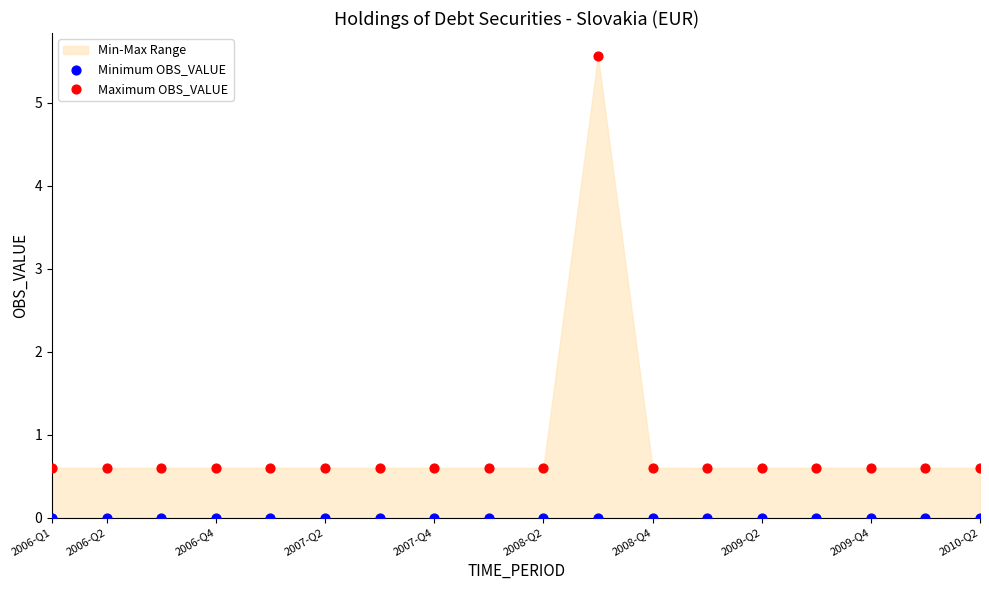

Which series reaches the maximum Y coordinate?

Maximum OBS_VALUE